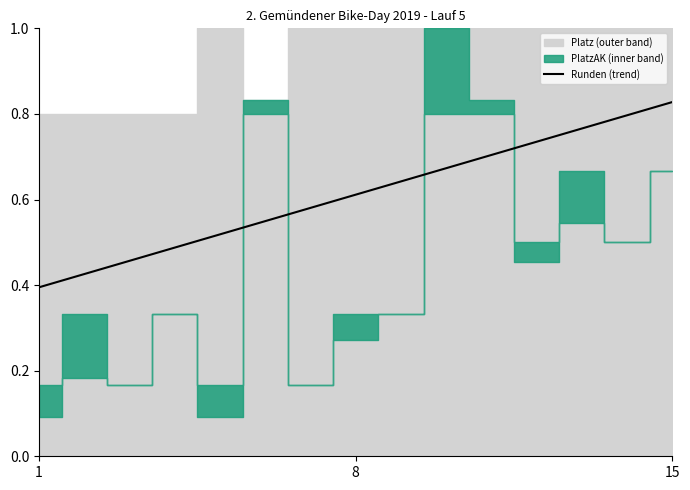

Which category has the highest value in the Runden (trend) series?

15